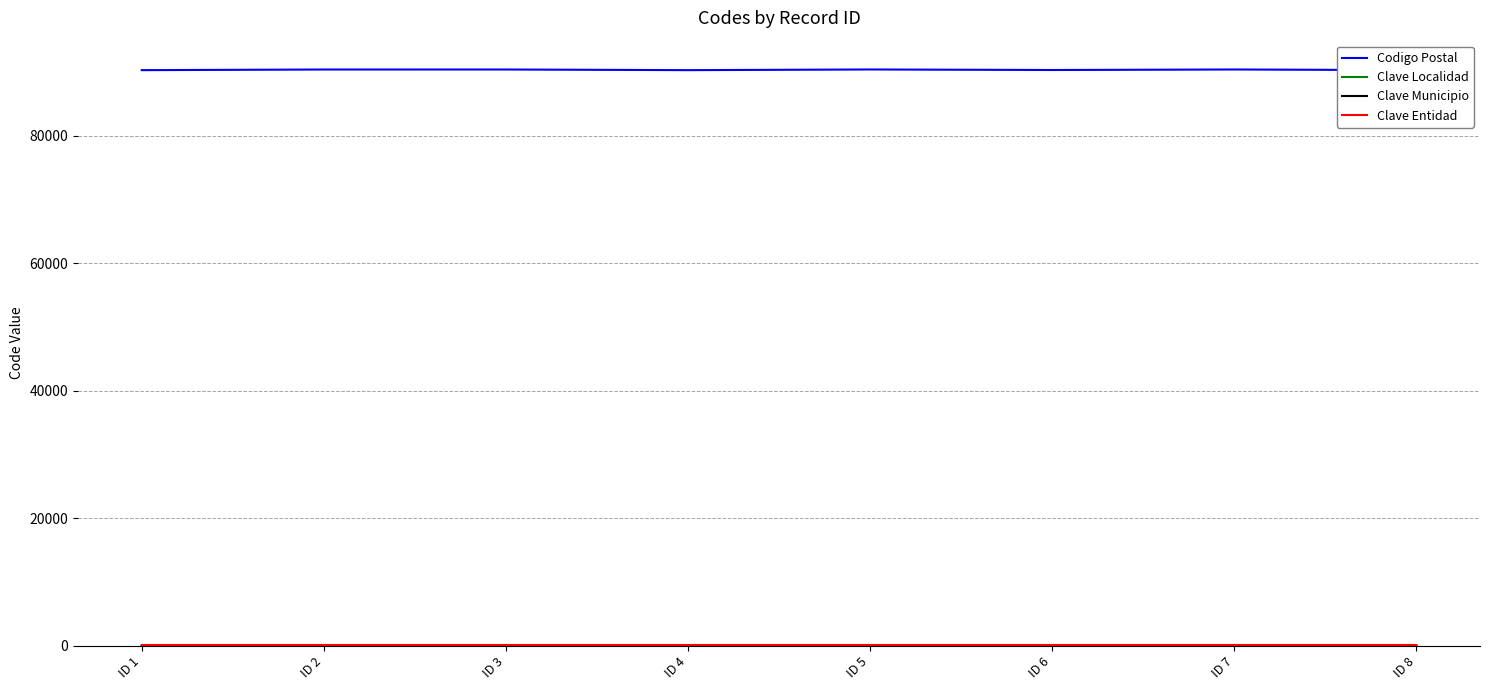

True or false: Codigo Postal and Clave Localidad cross at least once.

False